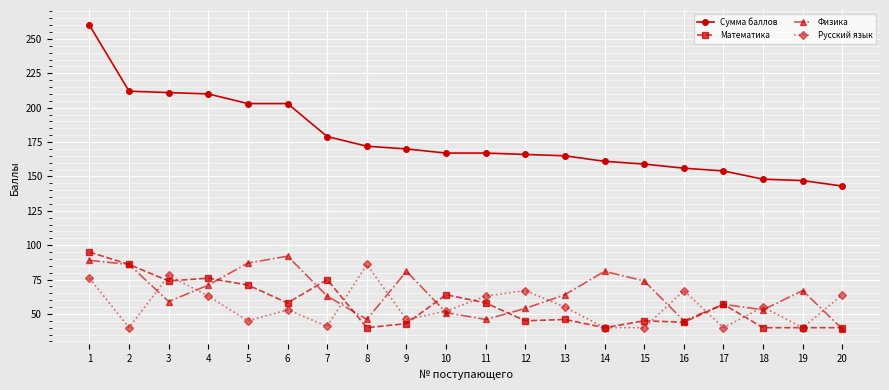

At which category does the chart reach its peak across all series?

1